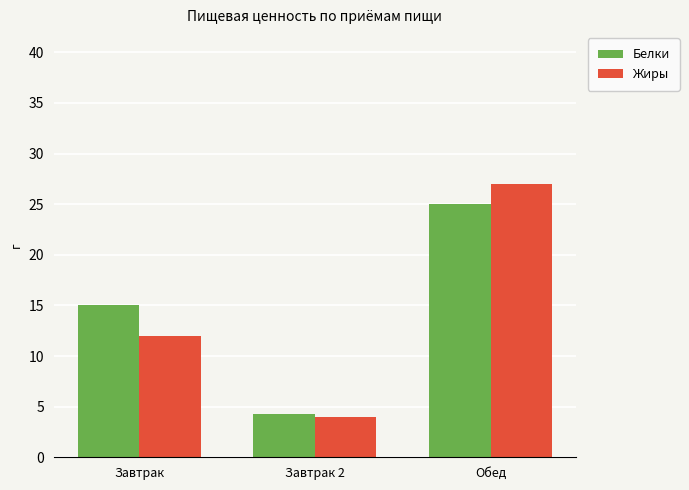

At which category is the sum across all series the highest?

Обед